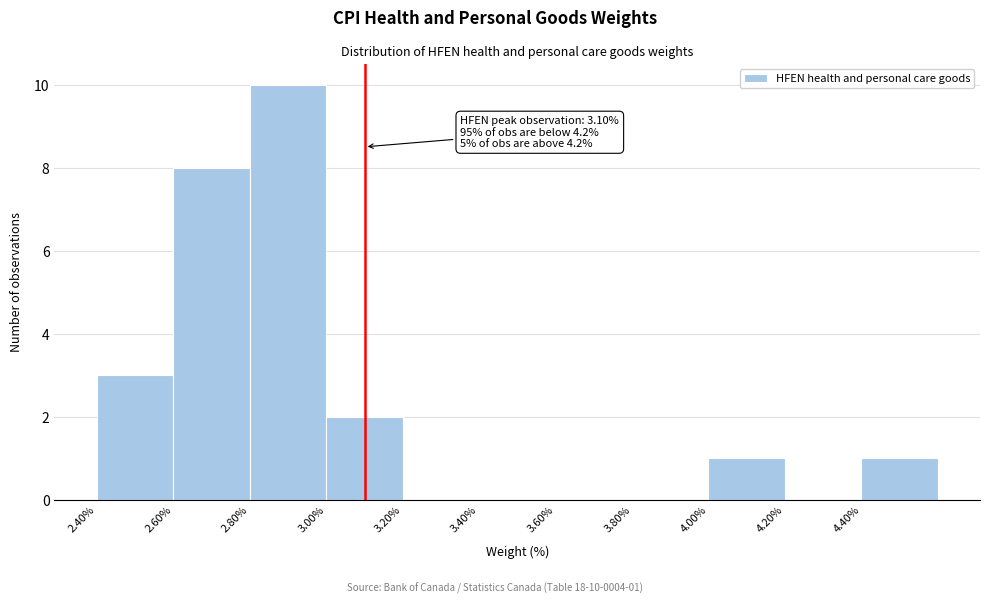

Over which range of the x-axis is the bar tallest?

2.8 to 3.0